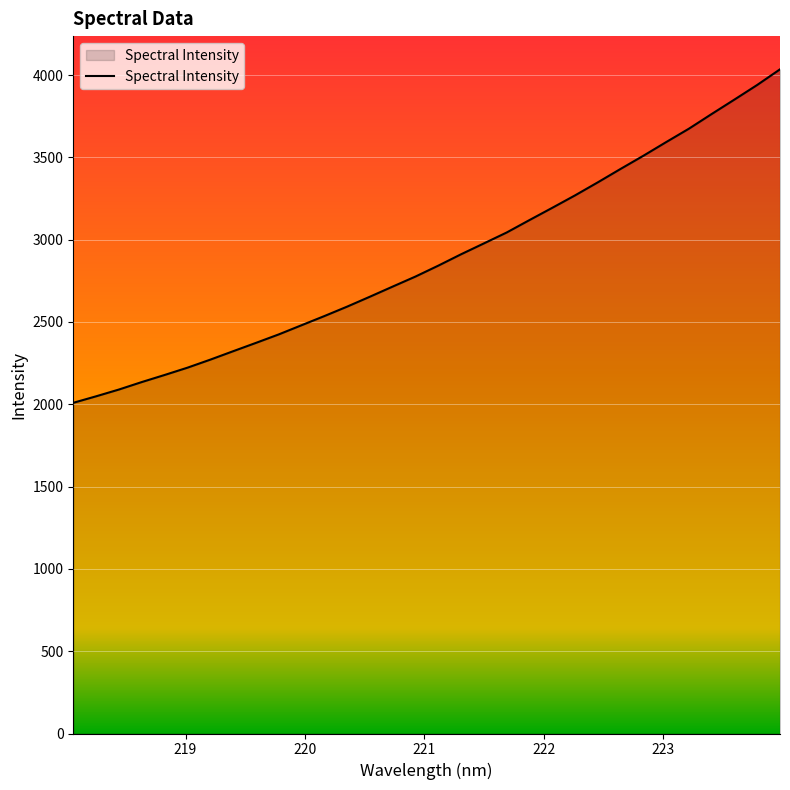

What is the difference between the maximum and minimum values?

2026.0